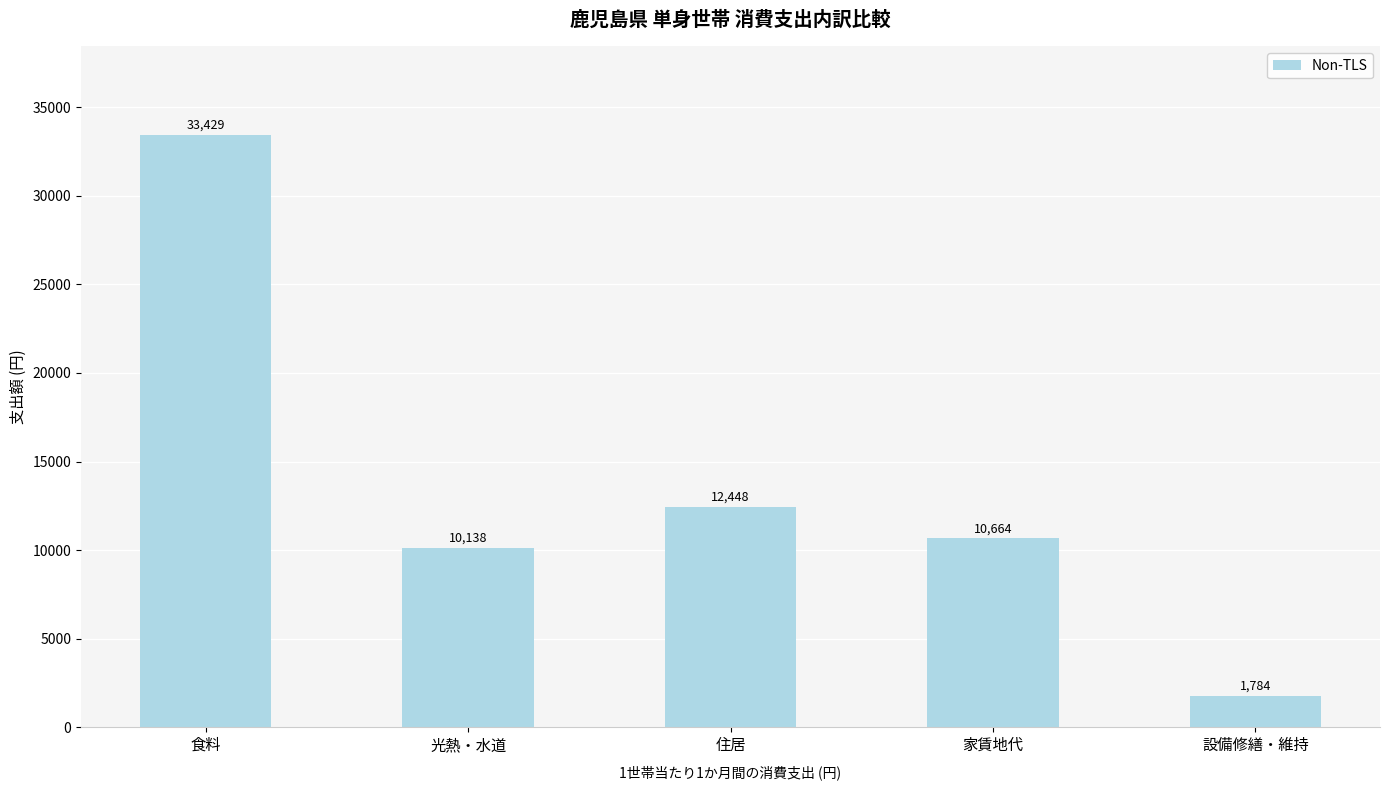

Where does the data first go above 10664?

食料